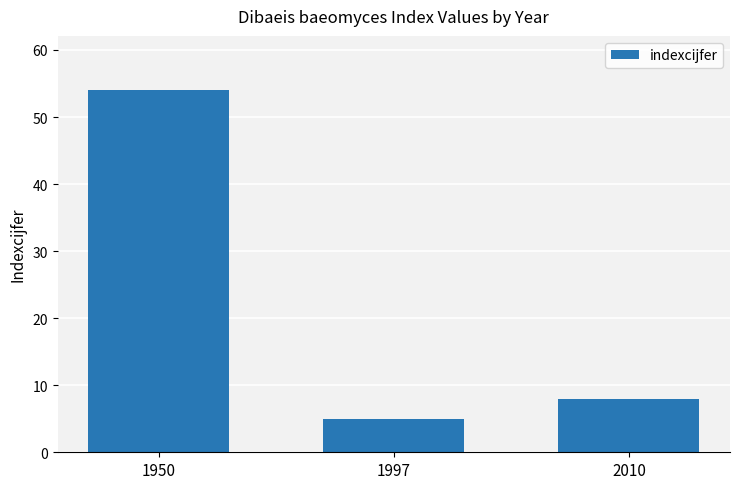

How many data points does each series have?

3